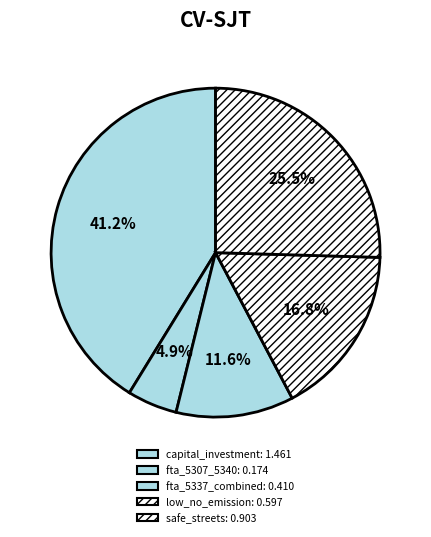

Is fta_5337_combined the majority of the pie?

No